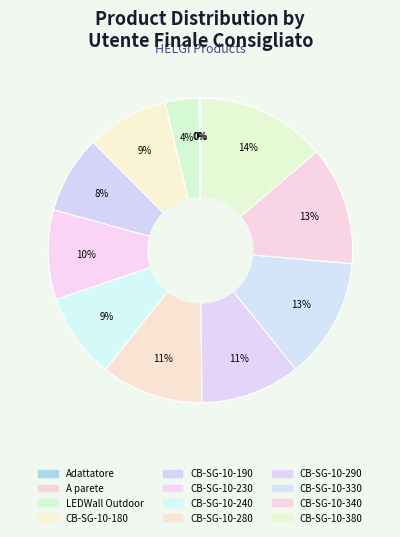

To the nearest percent, what is the combined percentage of CB-SG-10-290 and A parete?

11%